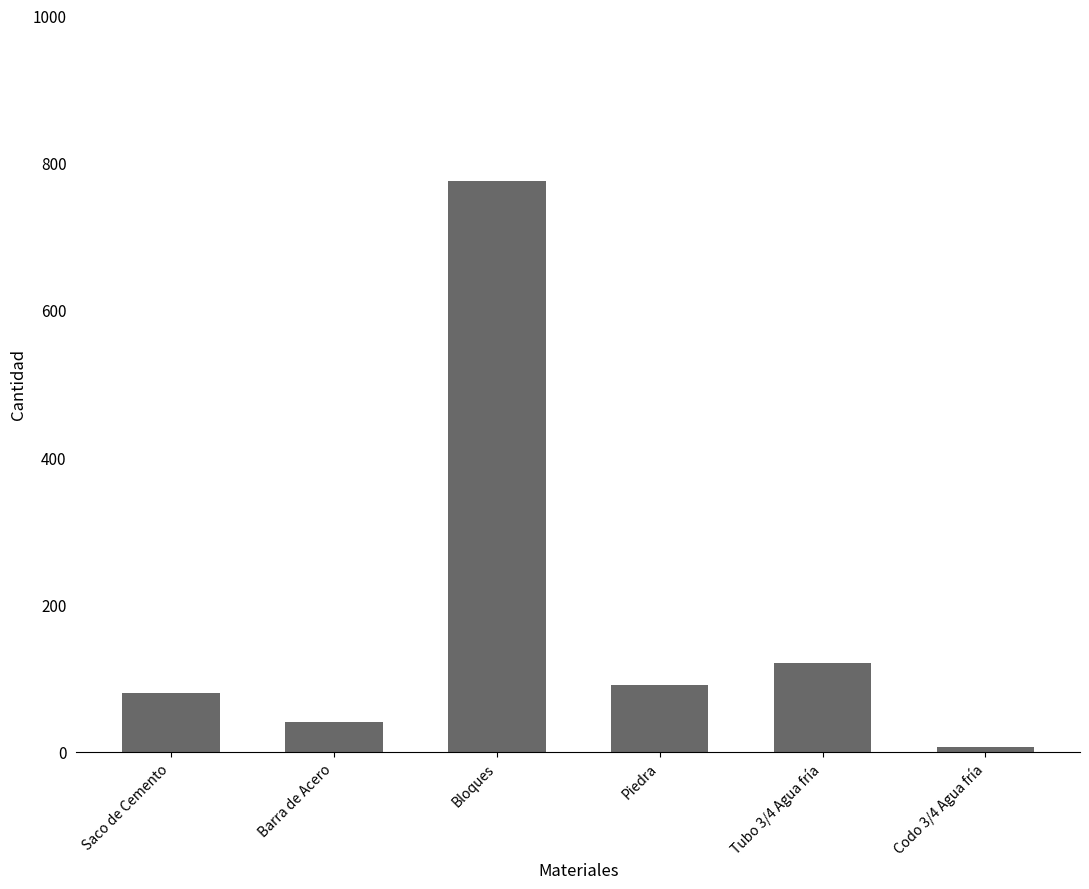

Between Barra de Acero and Tubo 3/4 Agua fría, which is larger?

Tubo 3/4 Agua fría